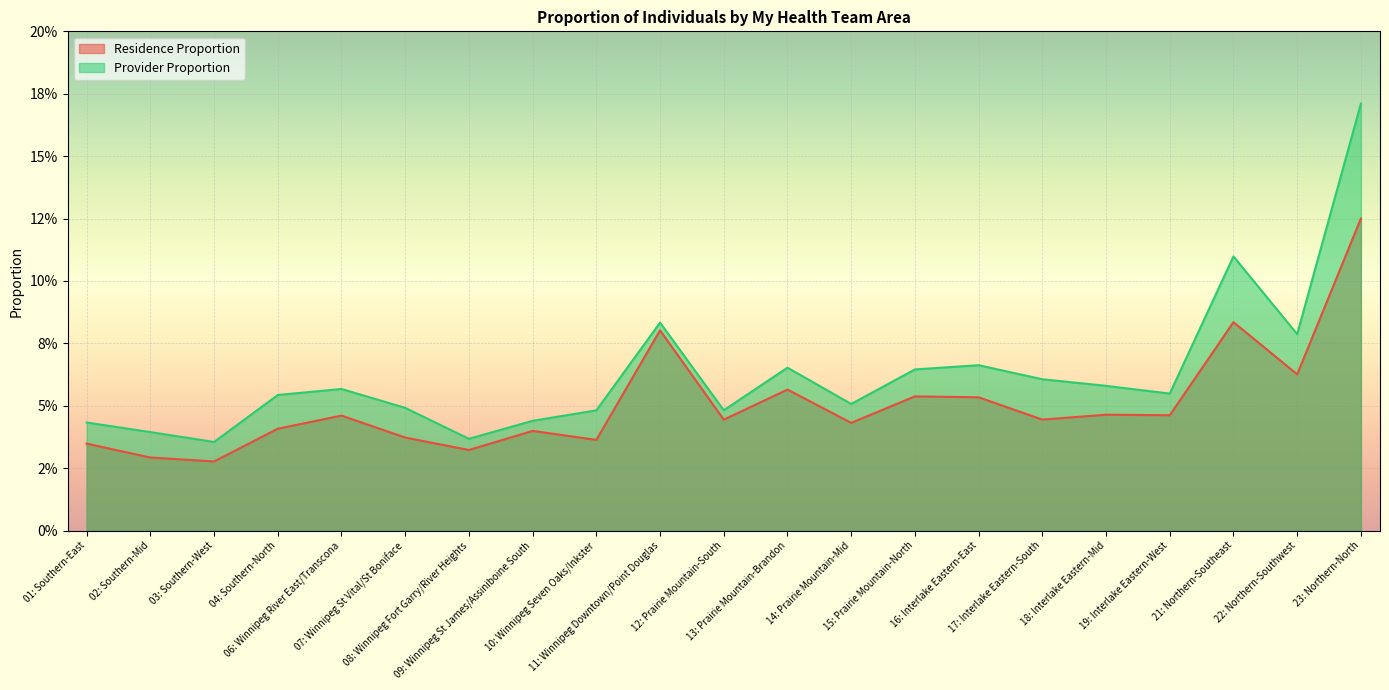

The value of Residence Proportion at 04: Southern-North is 0.0. True or false?

False